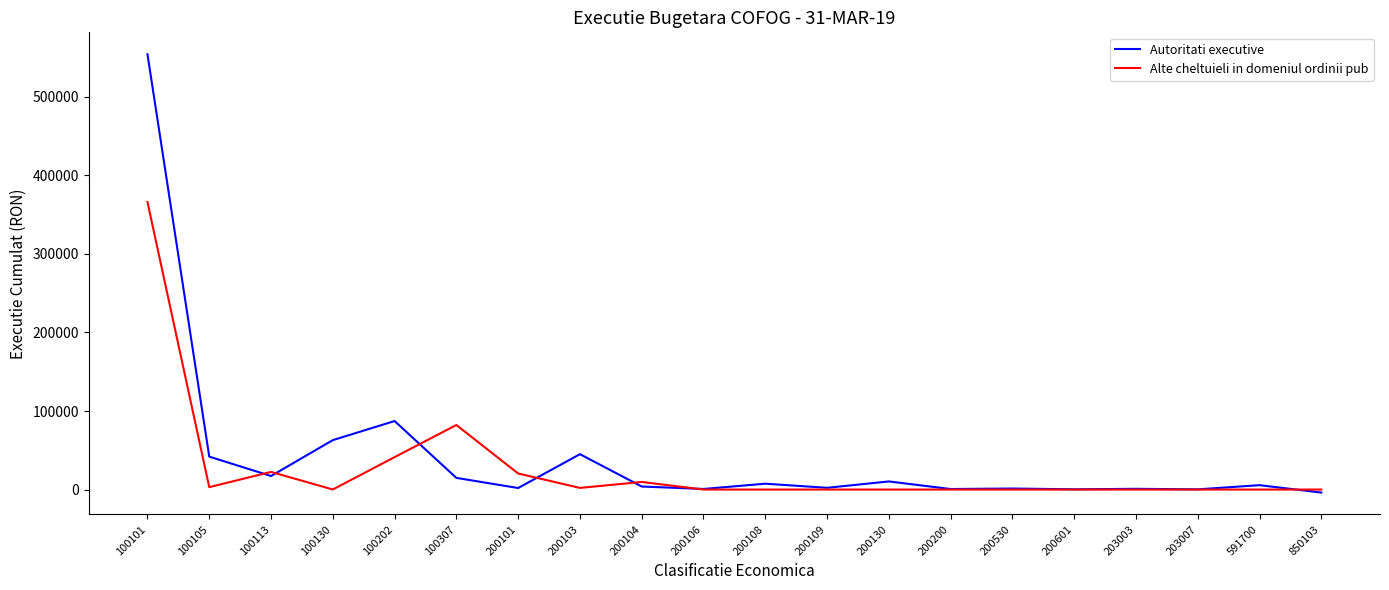

Is the value of Alte cheltuieli in domeniul ordinii pub at 100105 greater than the value of Autoritati executive at 100101?

No